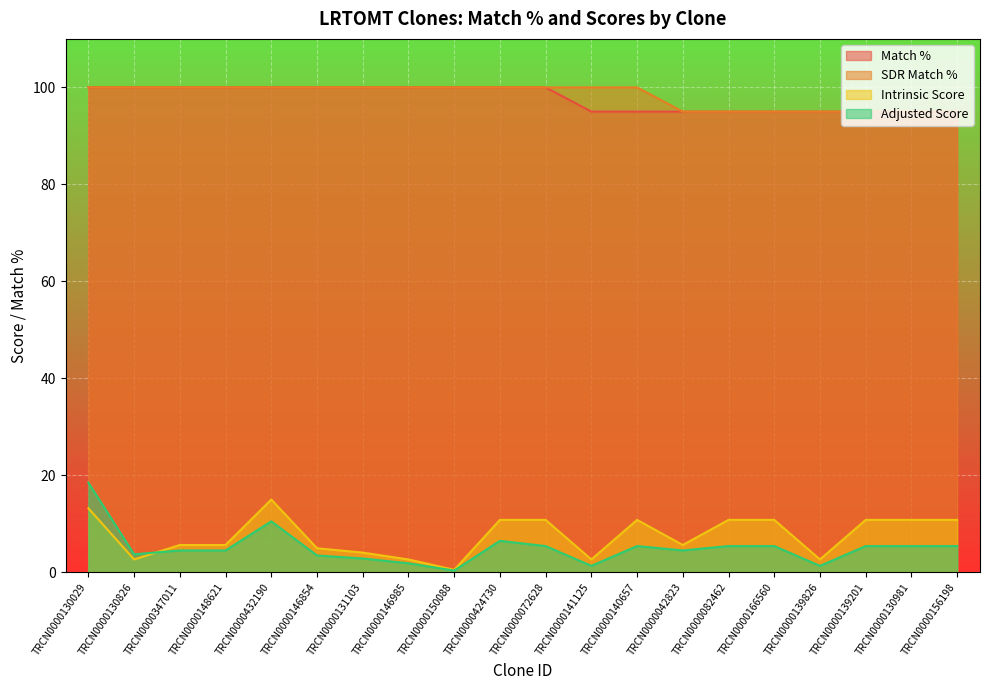

What are all the series names shown in the legend?

Match %, SDR Match %, Intrinsic Score, Adjusted Score